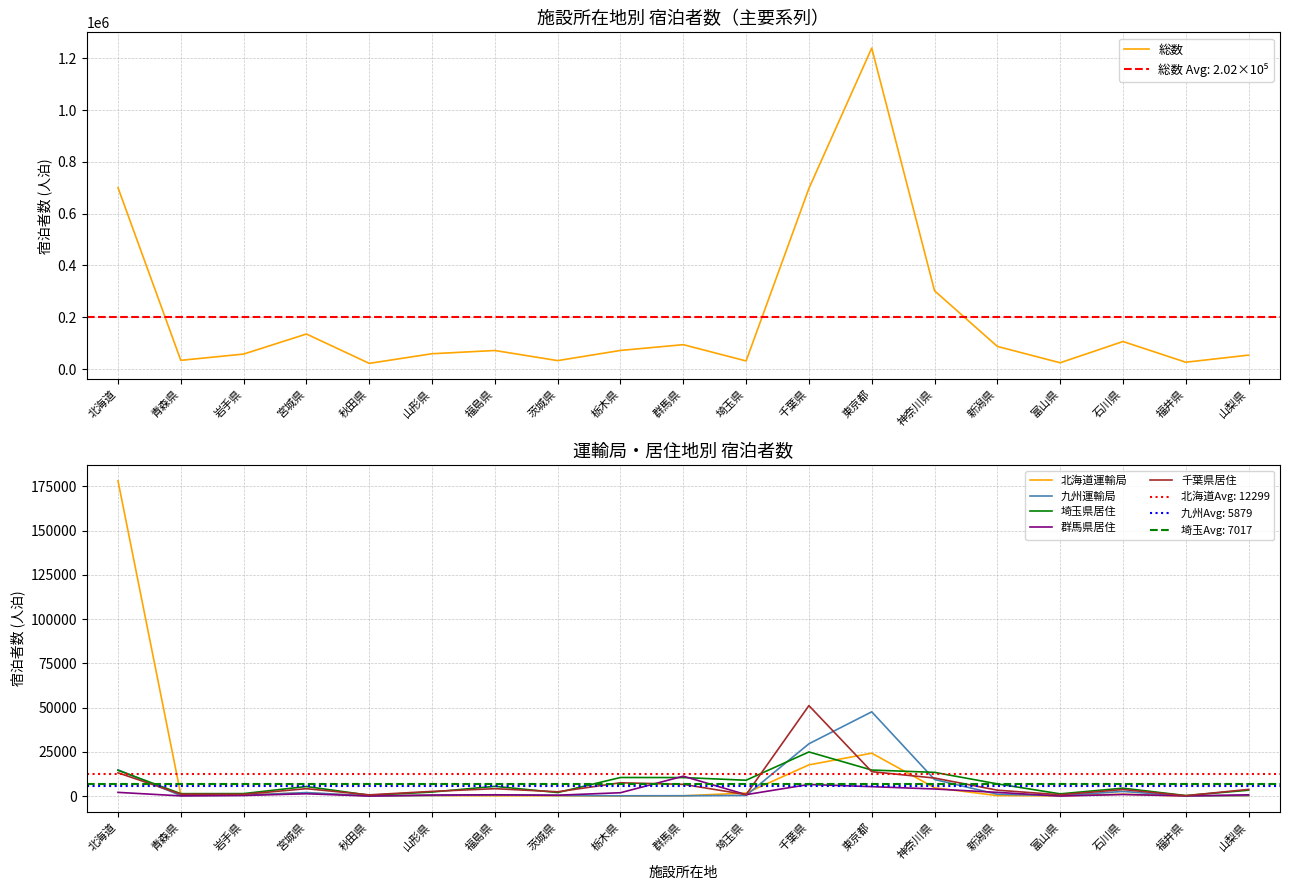

What is the difference between the maximum and minimum values in the 群馬県居住 series?

11222